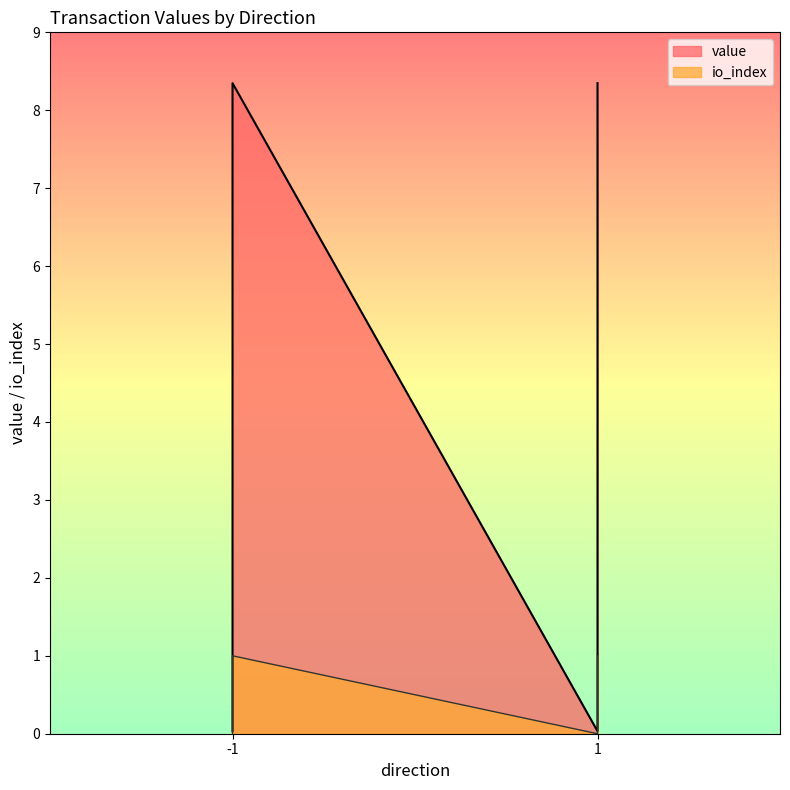

True or false: io_index has more than 2 points higher than both neighbors.

False